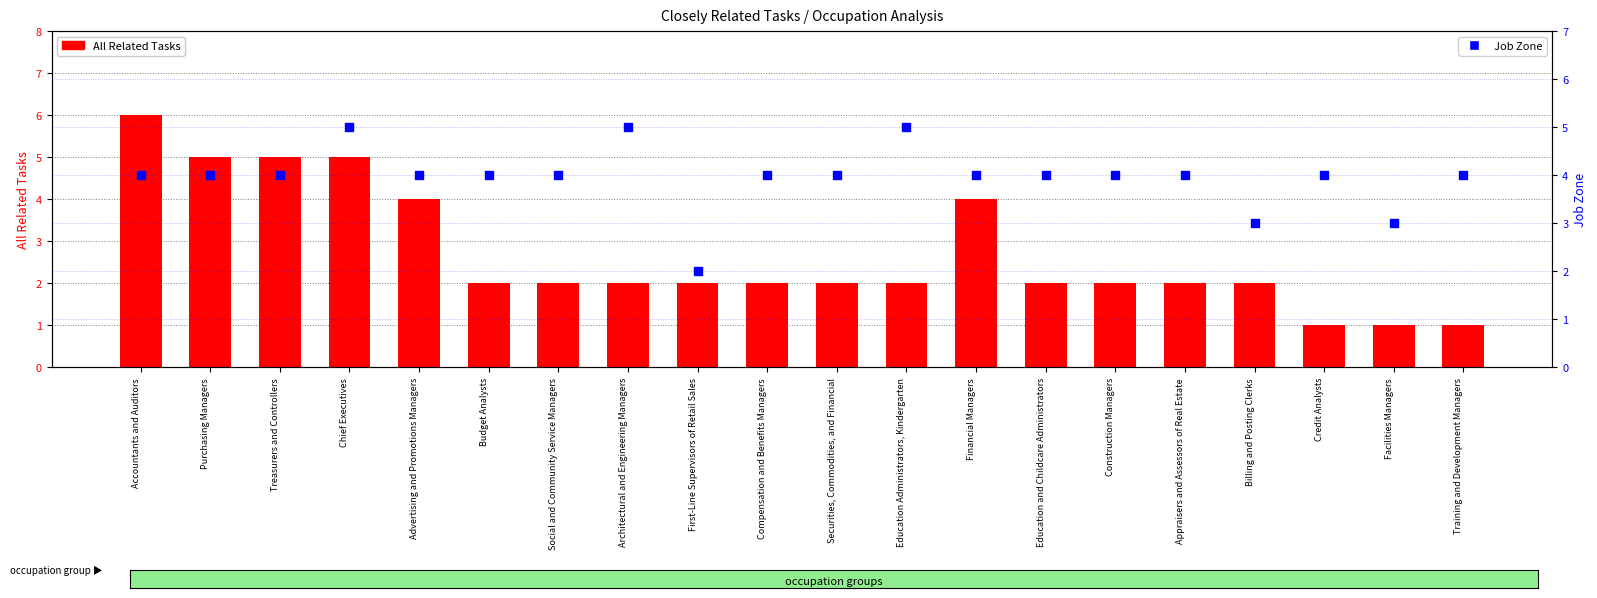

Is the value of Job Zone at Financial Managers greater than the value of All Related Tasks at Education and Childcare Administrators?

Yes